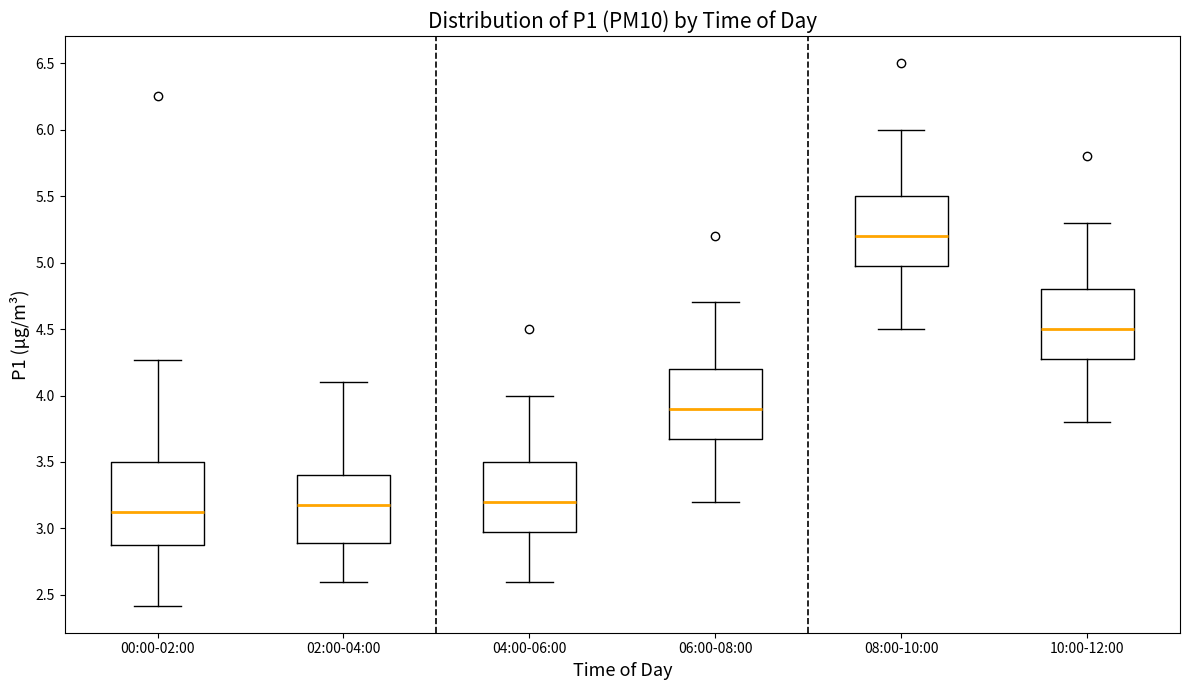

Where is the upper edge of the box for 00:00-02:00 on the y-axis? The values are not printed on the chart, so give them approximately, as read against the axis.

3.50